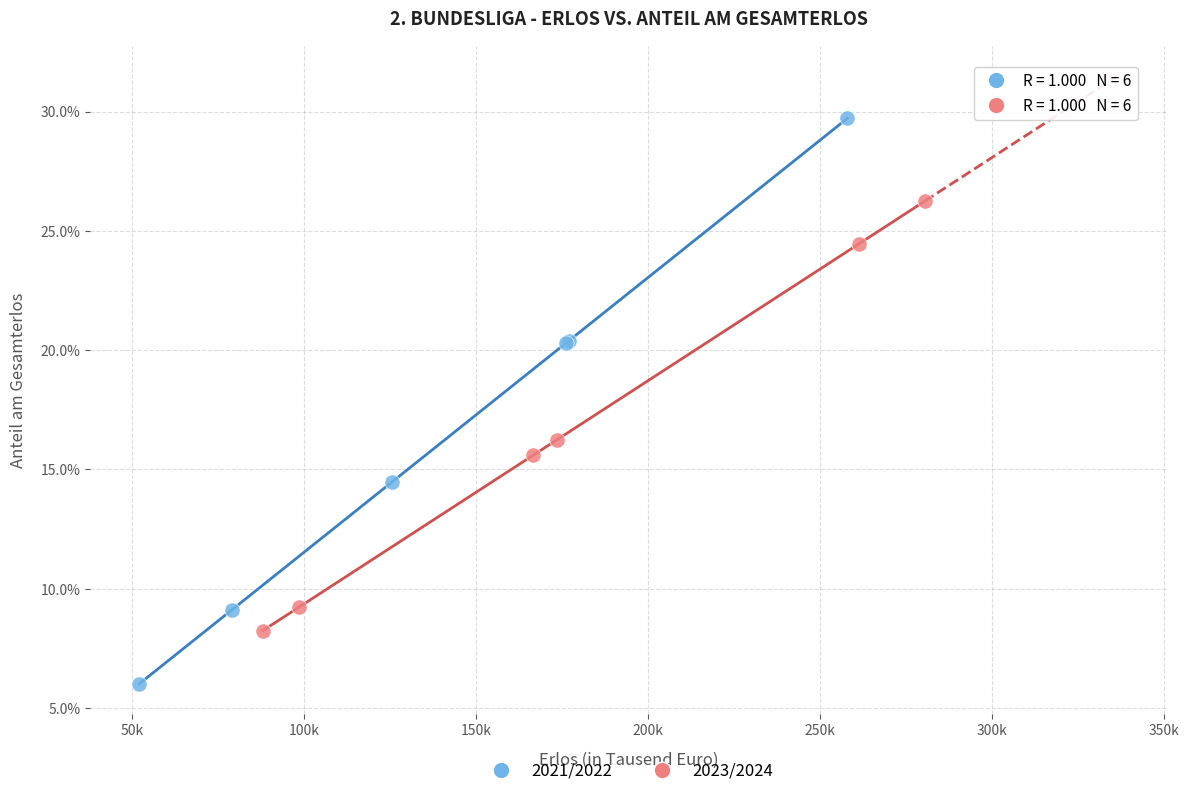

Which series reaches the minimum Y coordinate?

2021/2022